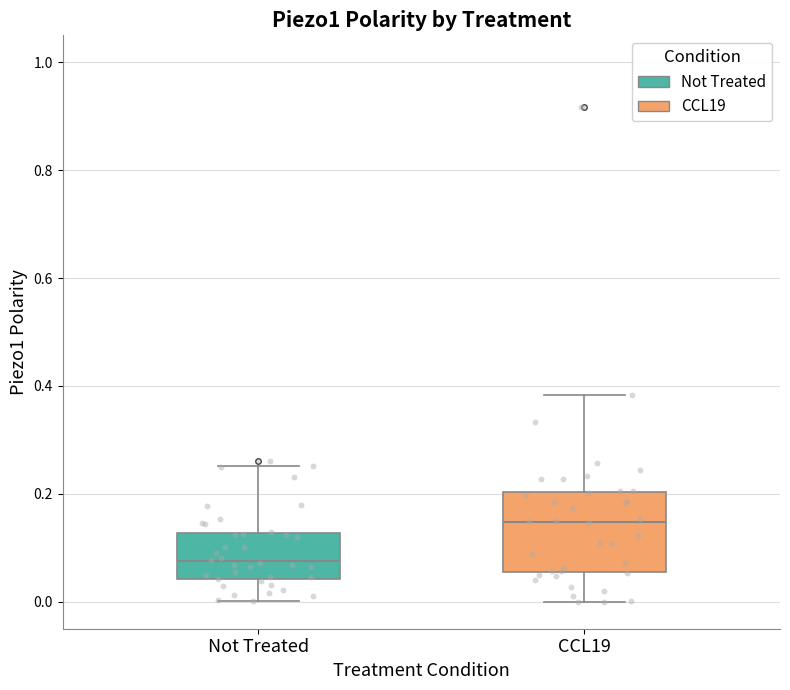

Reading left to right, transcribe this box plot: for each box, give where its median line is, the range the box spans, and where its two whiskers end, as read against the y-axis. The values are not printed on the chart, so give them approximately, as read against the axis.

Not Treated: median 0.08, box 0.04 to 0.12, whiskers 0.00 to 0.26
CCL19: median 0.14, box 0.06 to 0.20, whiskers 0.00 to 0.38